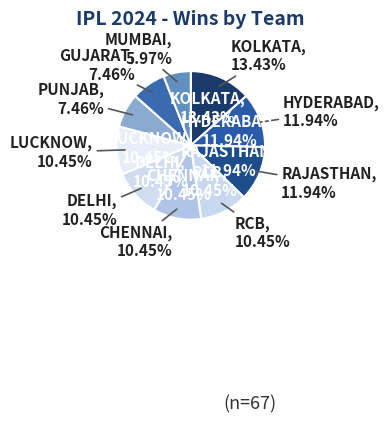

What is the change in value from RCB to MUMBAI?

-3